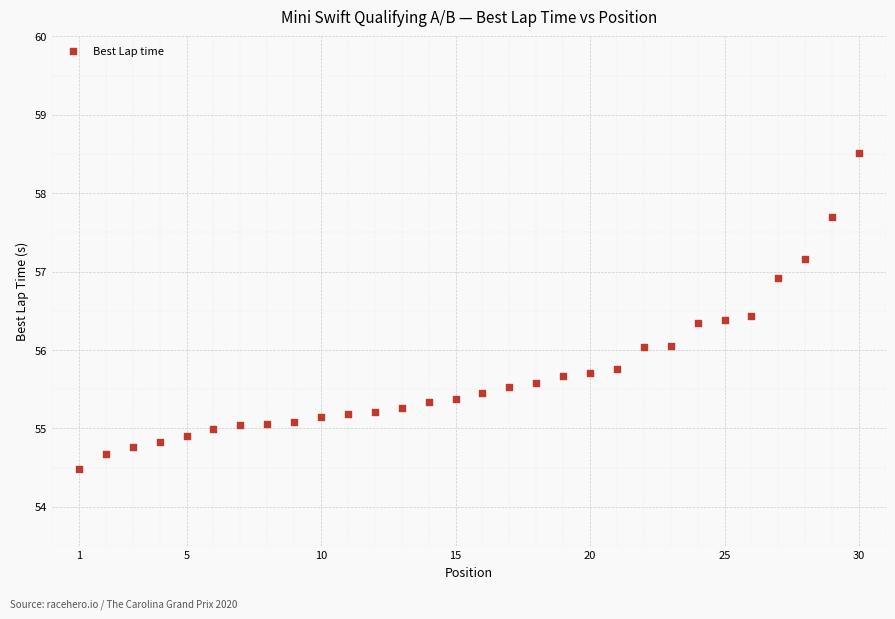

What is the range of Y values (max minus min)?

4.0